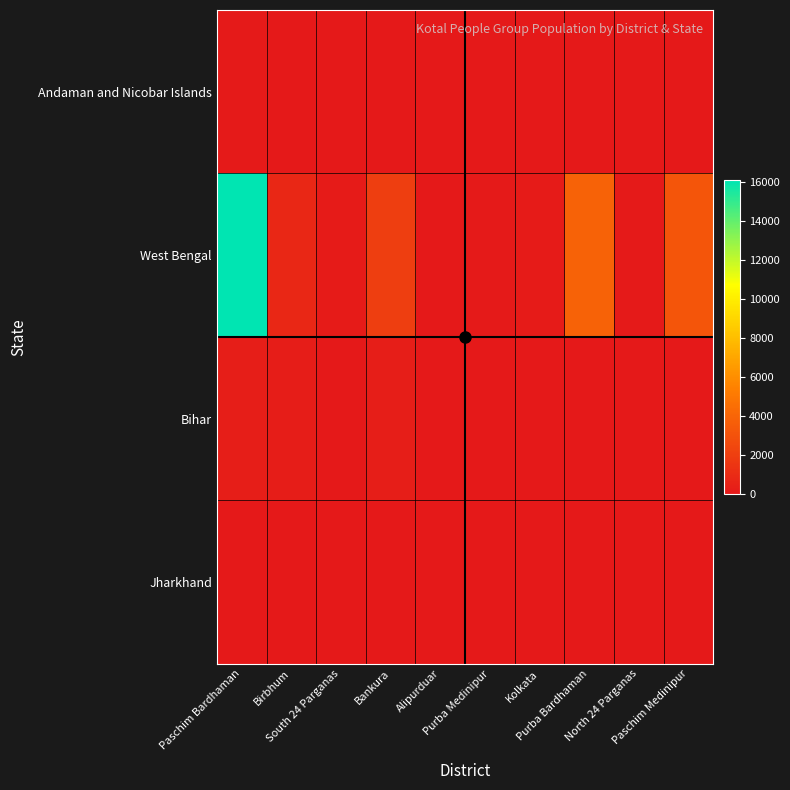

What is the difference between the highest and lowest values at Purba Bardhaman?

3840